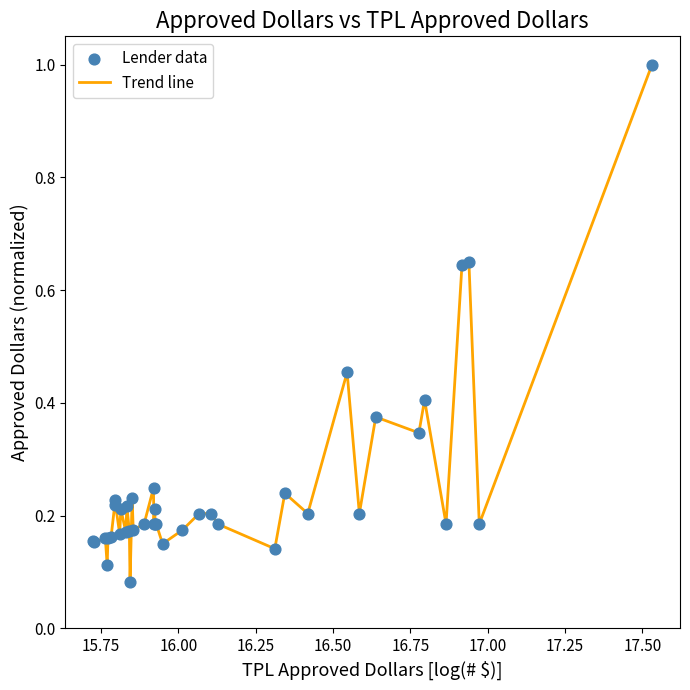

What is the maximum value shown in the chart?

1.0